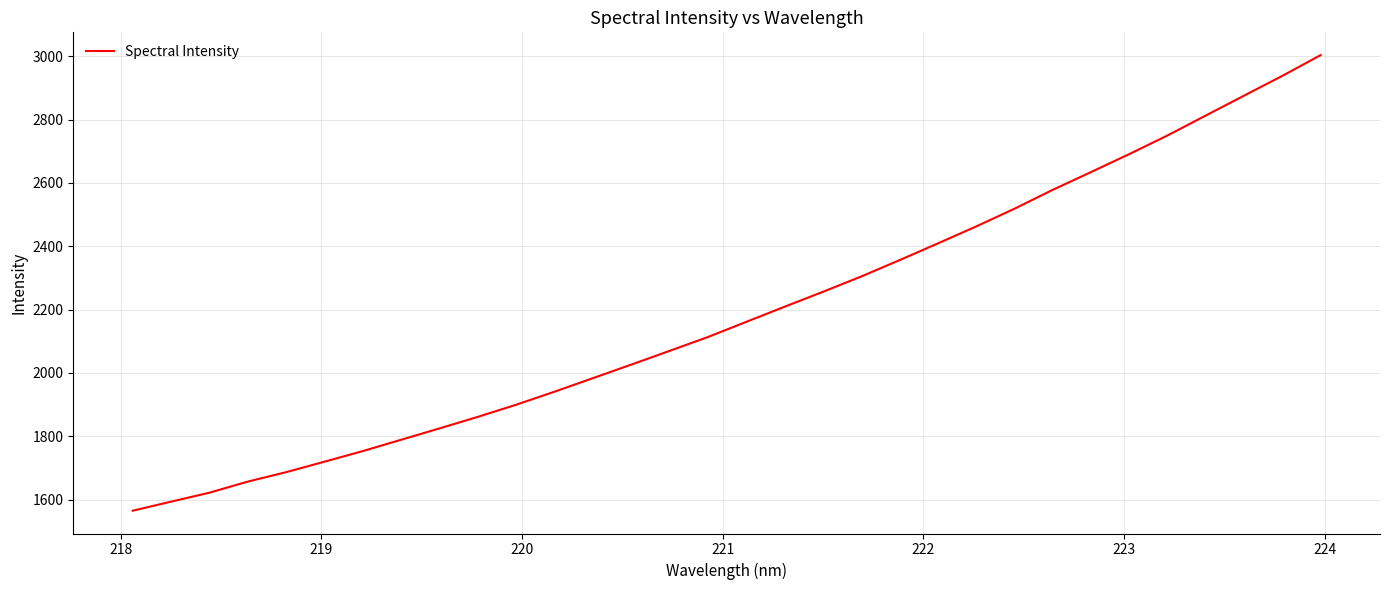

How many series are shown in this chart?

1